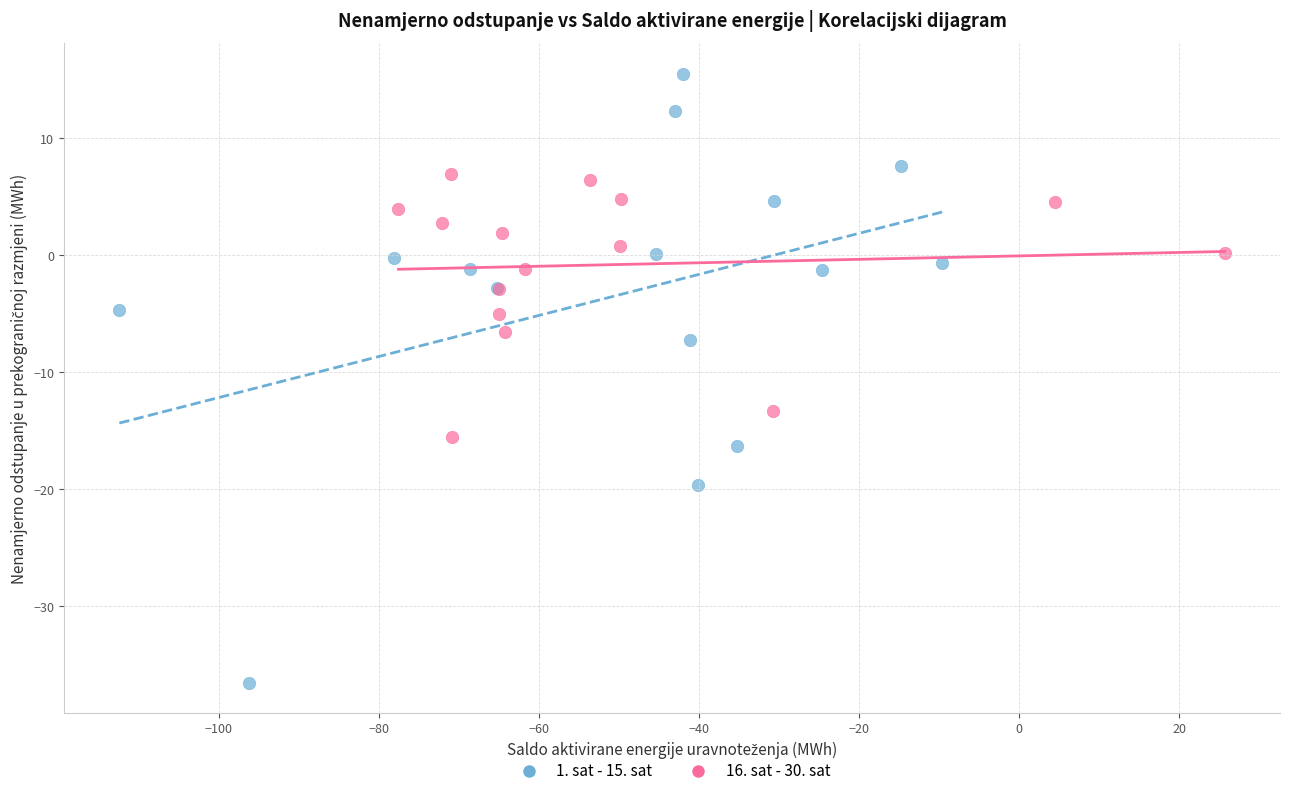

Which series reaches the maximum Y coordinate?

1. sat - 15. sat